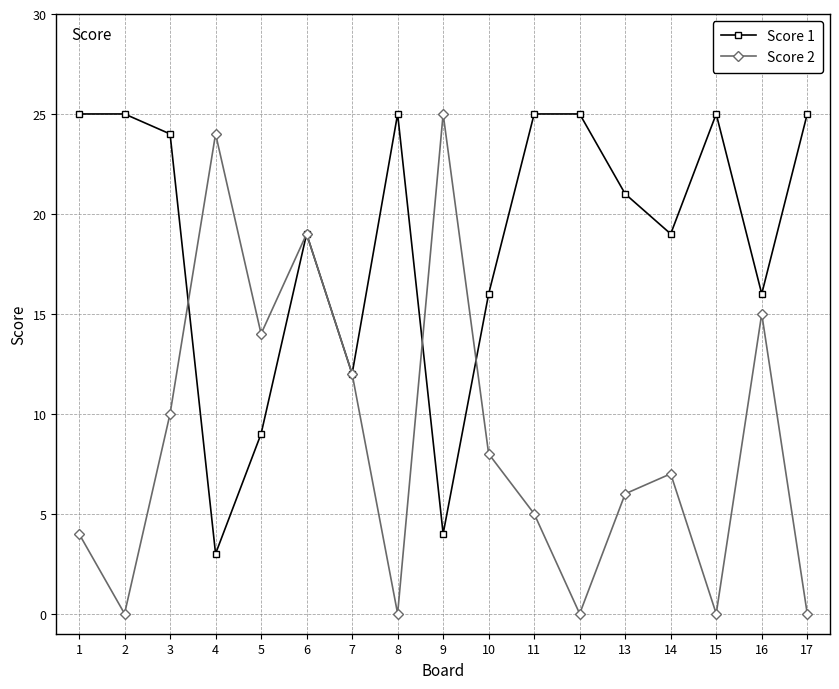

True or false: Score 2 has more than 0 interior local peaks.

True